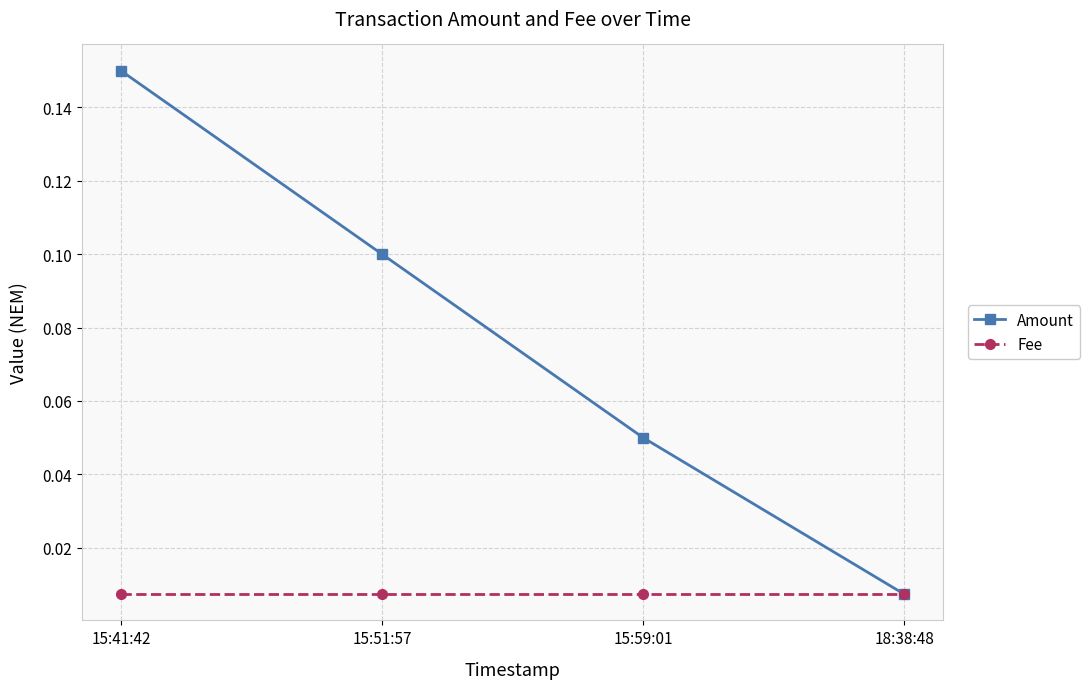

Where is Amount nearest to the value 0?

18:38:48